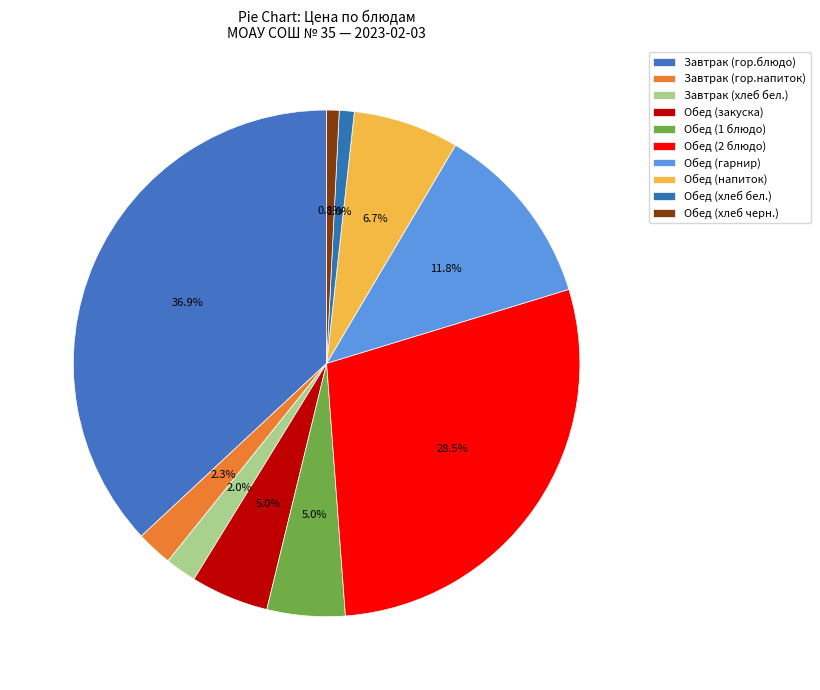

Count the number of slices in the pie.

10